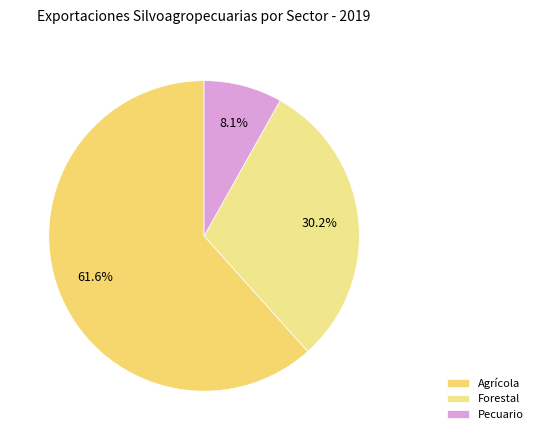

To the nearest percent, what is the difference between the largest and smallest slice percentages?

53%